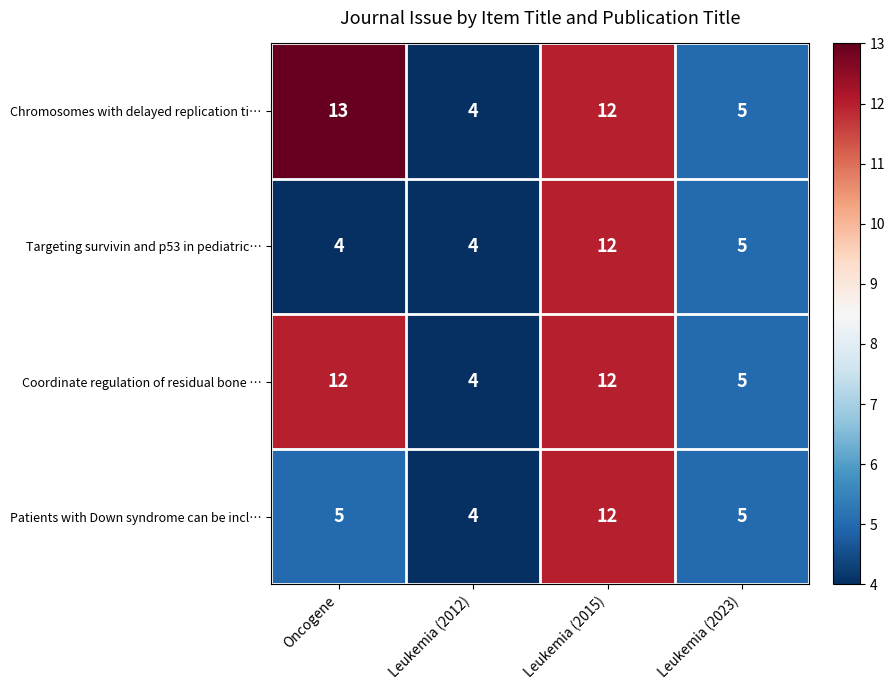

At Oncogene, list the series in order from largest to smallest.

Chromosomes with delayed replication ti…, Coordinate regulation of residual bone …, Patients with Down syndrome can be incl…, Targeting survivin and p53 in pediatric…